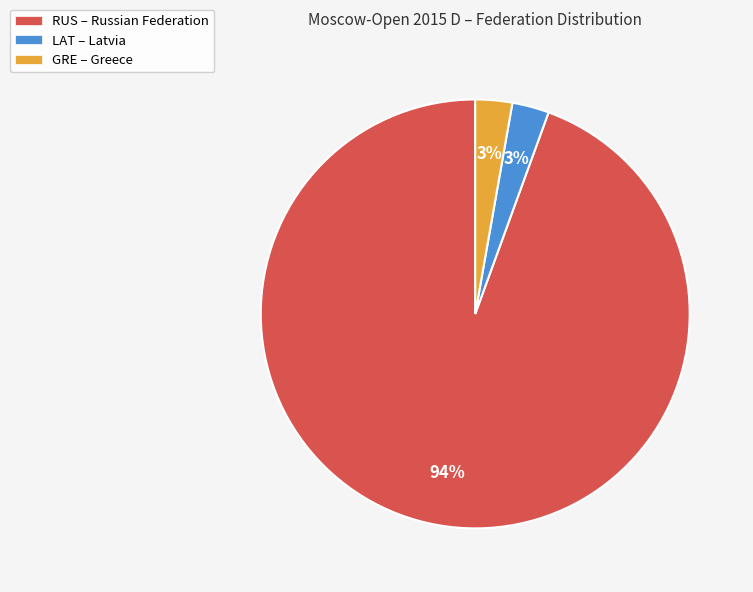

Which slice is the largest?

RUS – Russian Federation